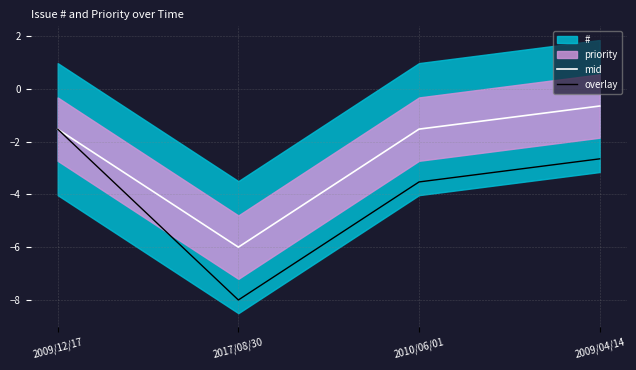

What is the label of the 4th point from the left?

2009/04/14